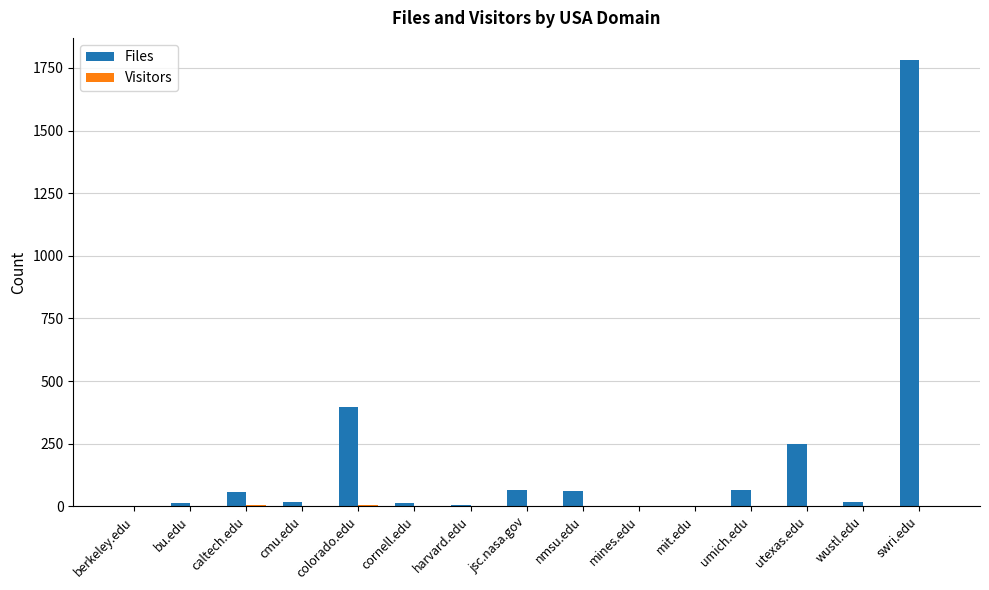

Which series changed the most between bu.edu and utexas.edu?

Files